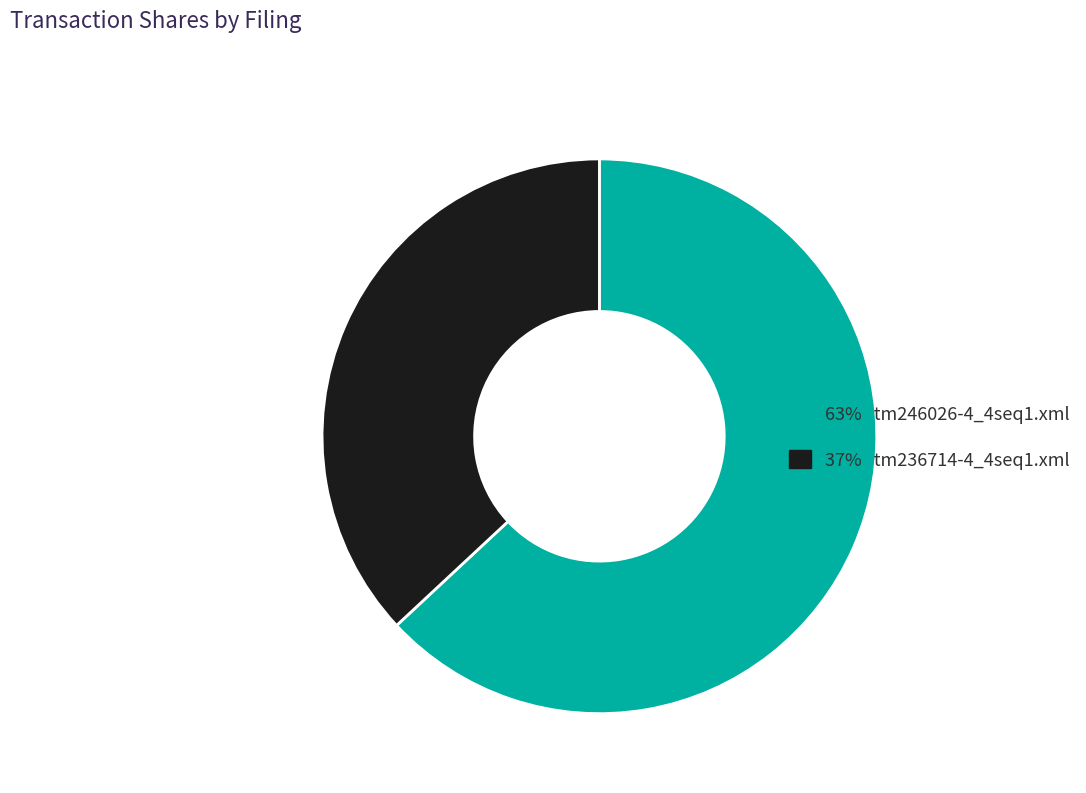

Does any single category account for the majority?

Yes